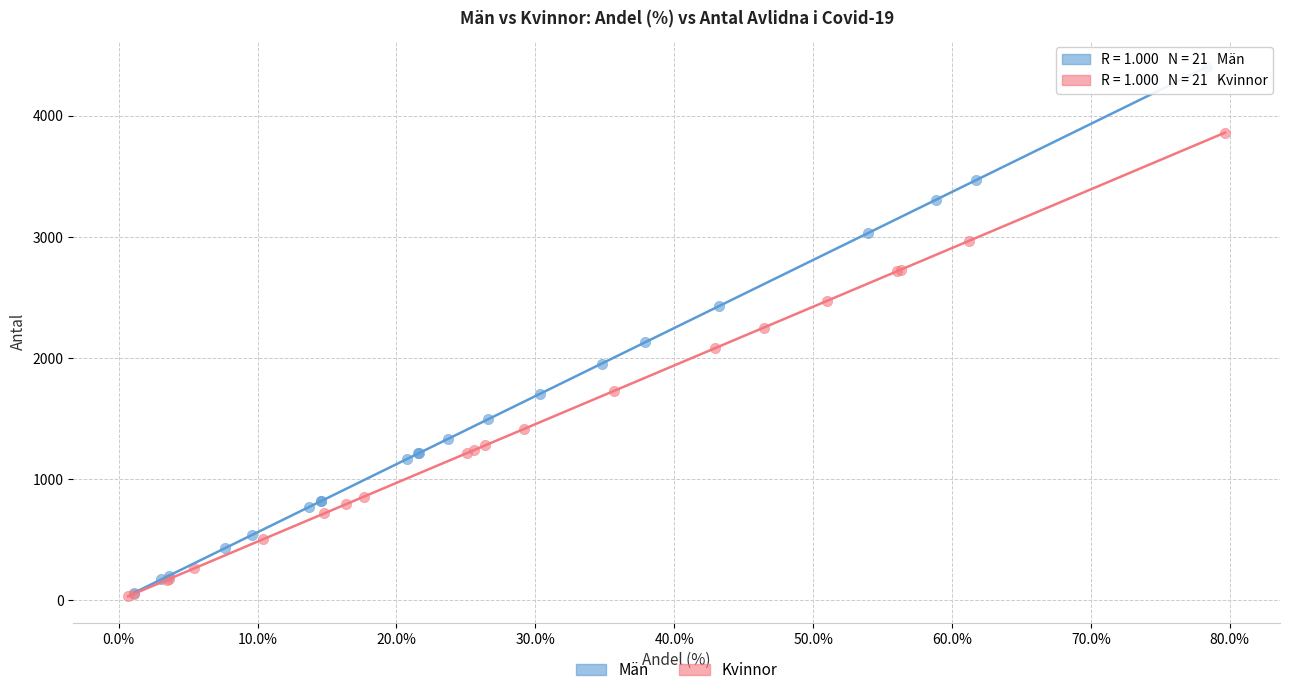

Which series contains the highest Y value?

Män